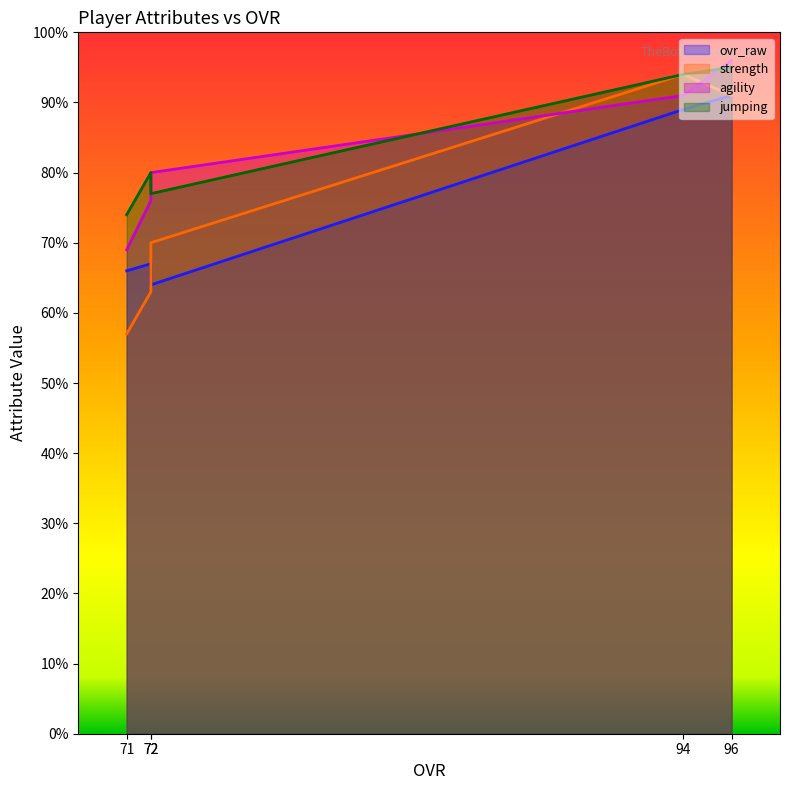

True or false: ovr_raw and agility cross at least once.

False